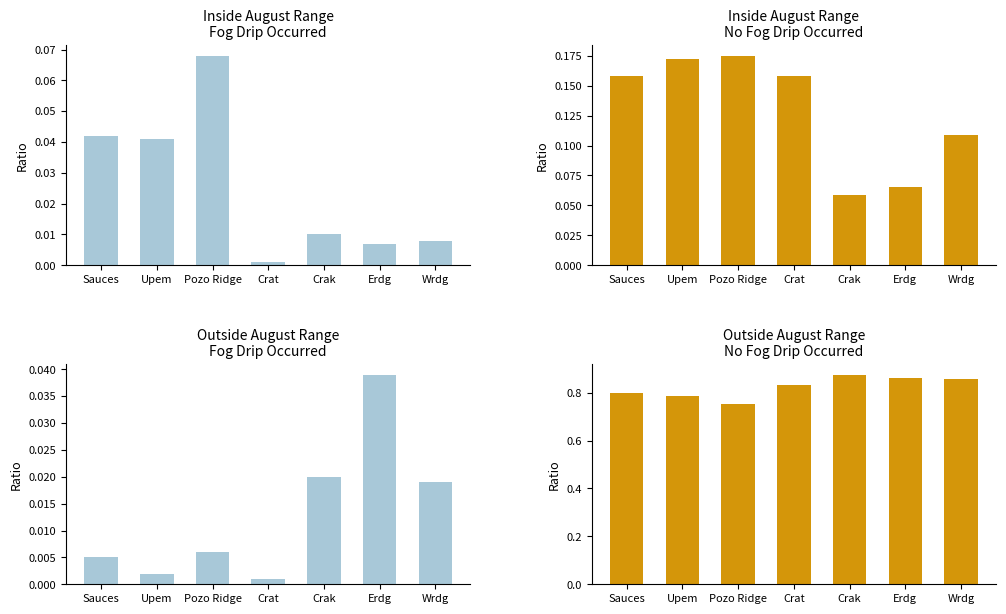

At which category is the sum across all series the highest?

Erdg